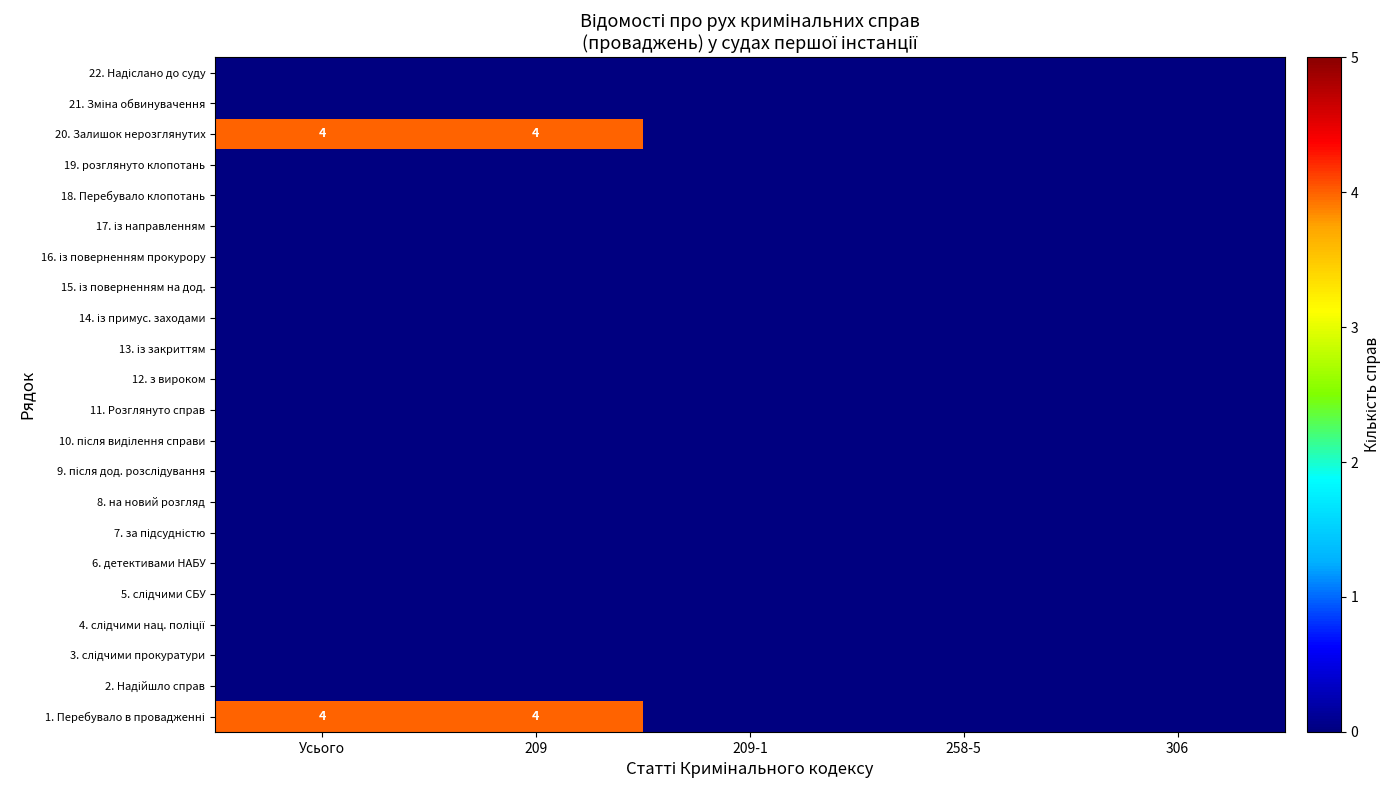

Rank the categories by 10. після виділення справи value from lowest to highest.

Усього, 209, 209-1, 258-5, 306